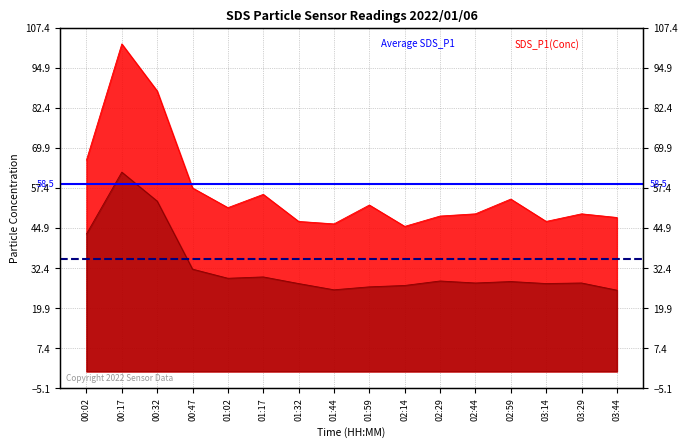

The Average SDS_P1 series shows 58.5 at 00:17. True or false?

True